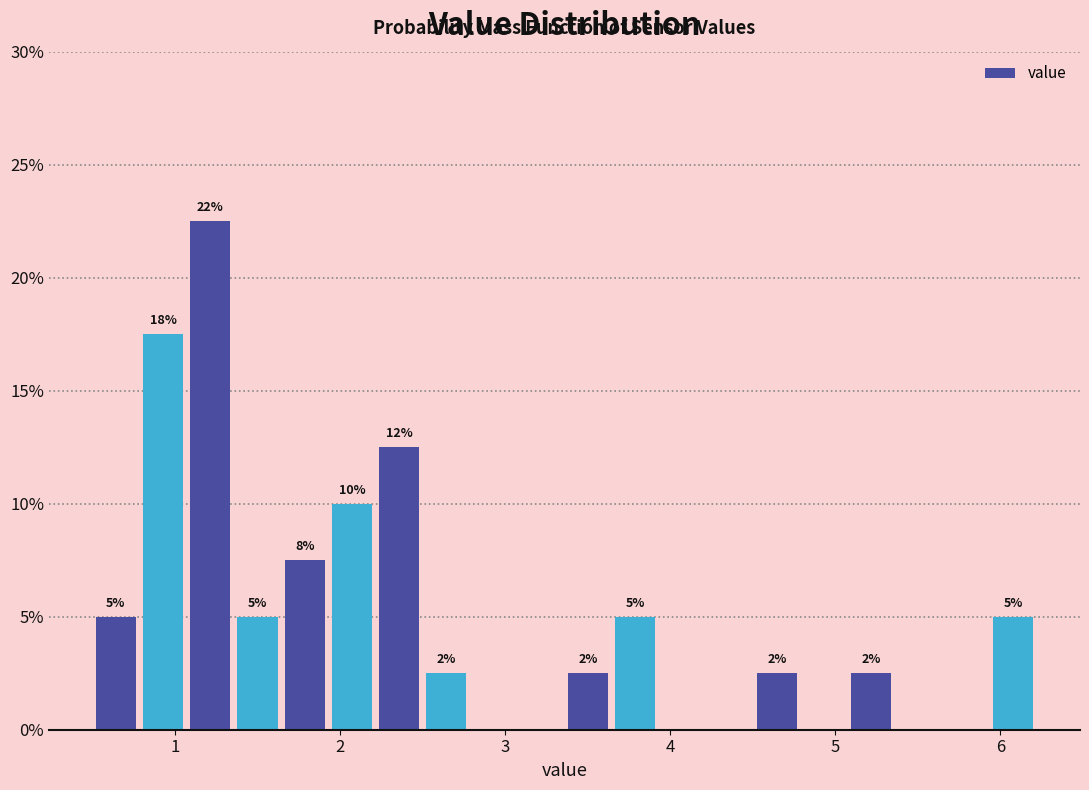

Around what value on the x-axis is the tallest bar? Give the approximate position of its centre, as read against the axis.

1.2